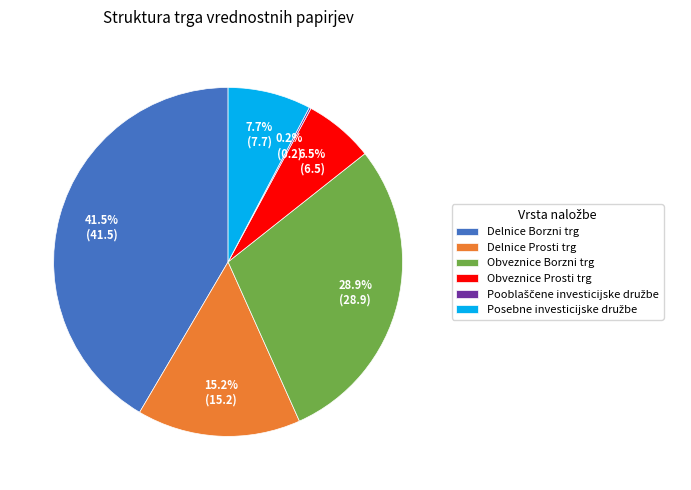

How much of the chart is everything except Obveznice Borzni trg?

71.1%